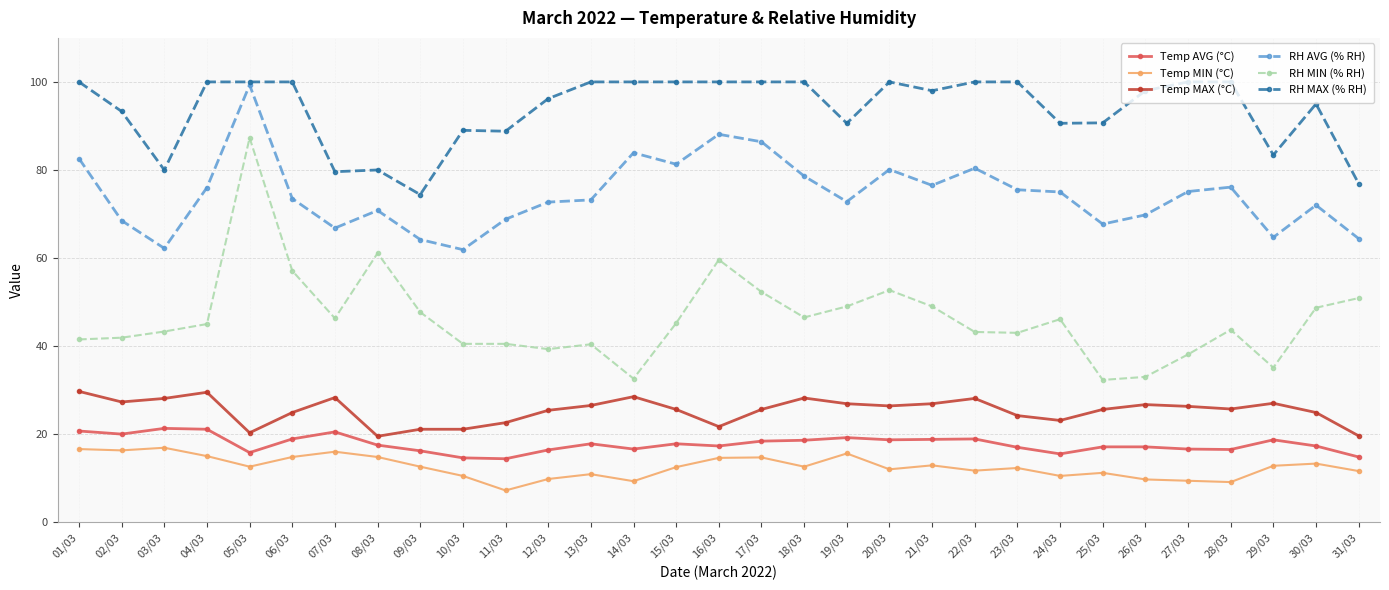

What is the spread (max minus min) of values at 02/03?

77.0